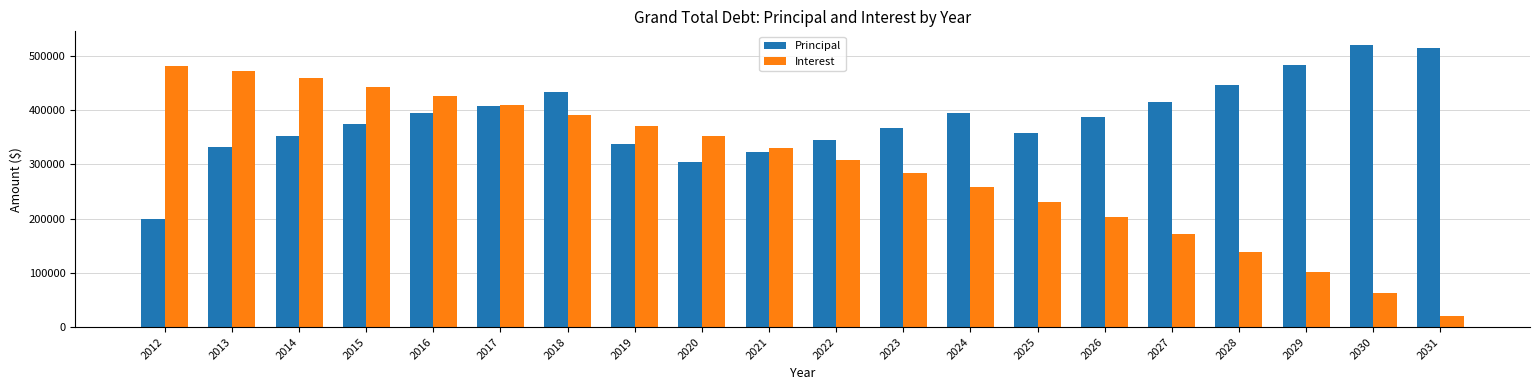

What is the difference between the highest and lowest values at 2027?

243901.5